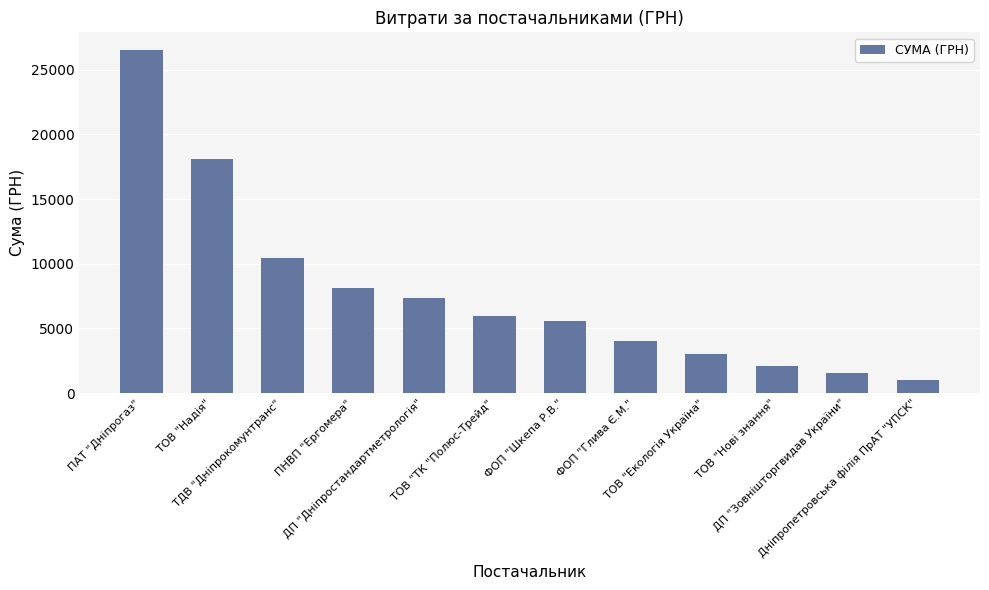

Reading left to right, extract all data points from this chart.

ПАТ "Дніпрогаз"=26570.3	ТОВ "Надія"=18103.1	ТДВ "Дніпрокомунтранс"=10430.0	ПНВП "Ергомера"=8103.1	ДП "Дніпростандартметрологія"=7394.8	ТОВ "ТК "Полюс-Трейд"=6000.0	ФОП "Шкепа Р.В."=5565.6	ФОП "Глива Є.М."=4000.0	ТОВ "Екологія Україна"=3000.0	ТОВ "Нові знання"=2099.7	ДП "Зовнішторгвидав України"=1596.0	Дніпропетровська філія ПрАТ "УПСК"=979.2